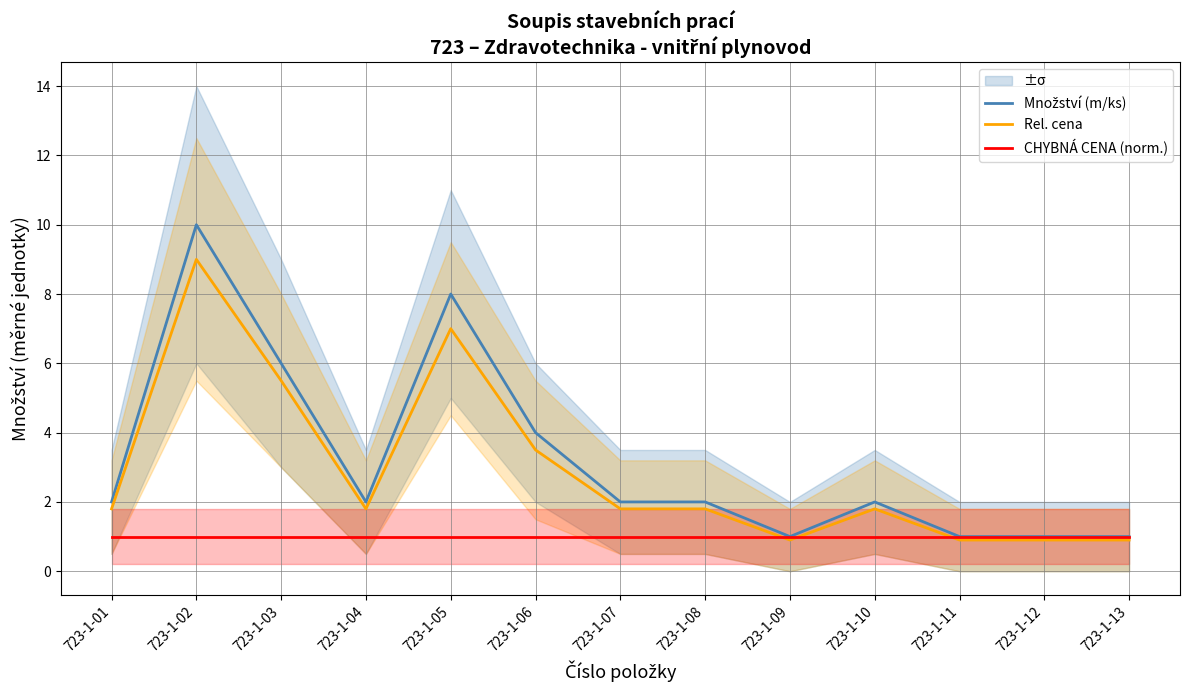

What is the smallest value displayed?

0.9